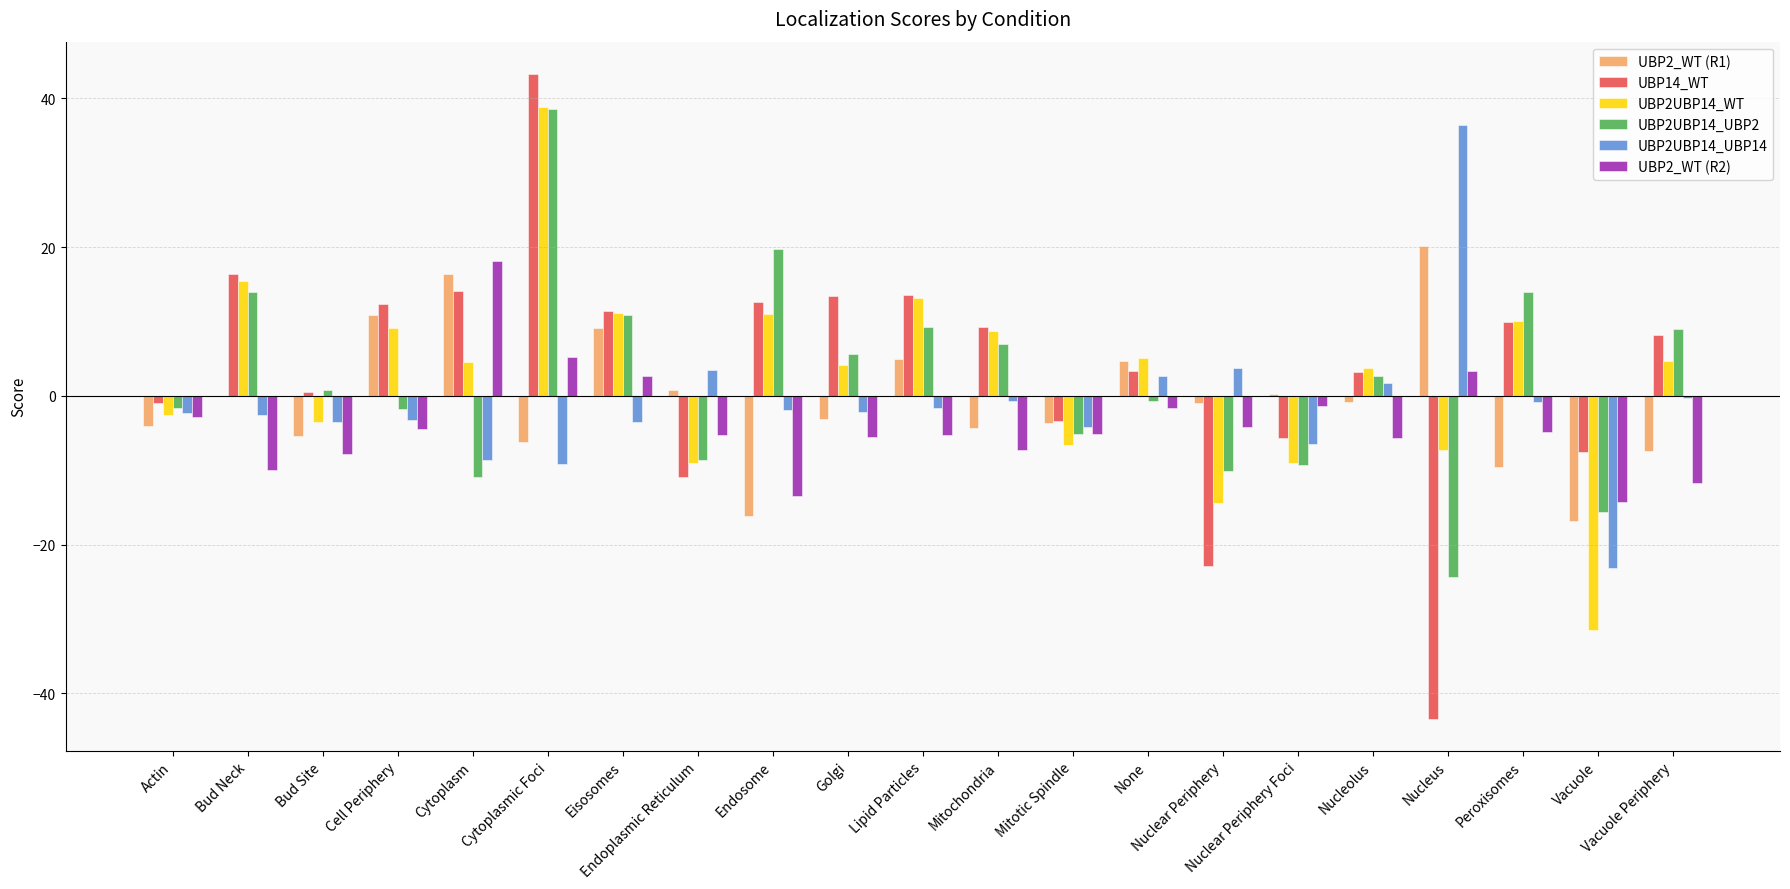

What is the maximum value for UBP2UBP14_WT?

38.8